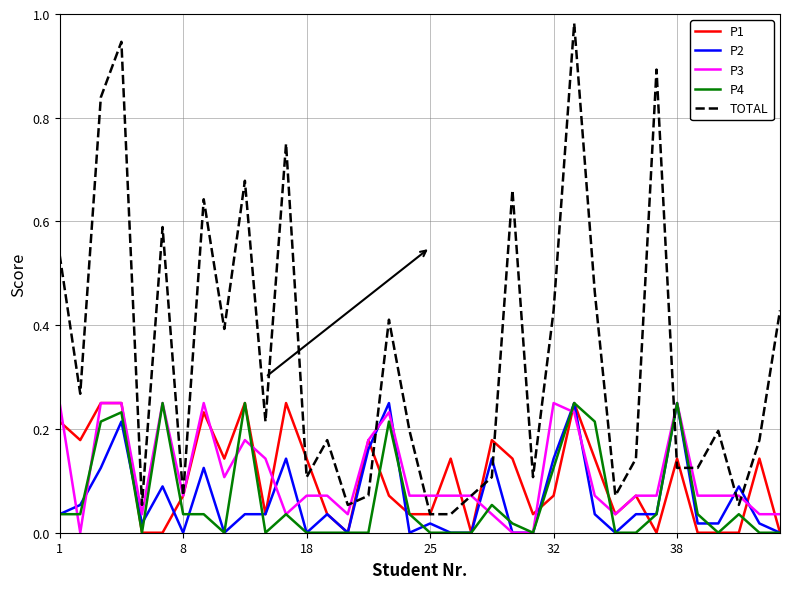

After their last crossing, which series has the higher values: P2 or TOTAL?

TOTAL